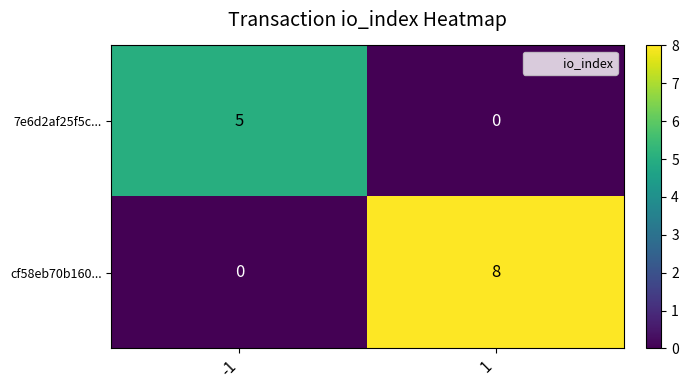

What is the spread (max minus min) of values at -1?

5